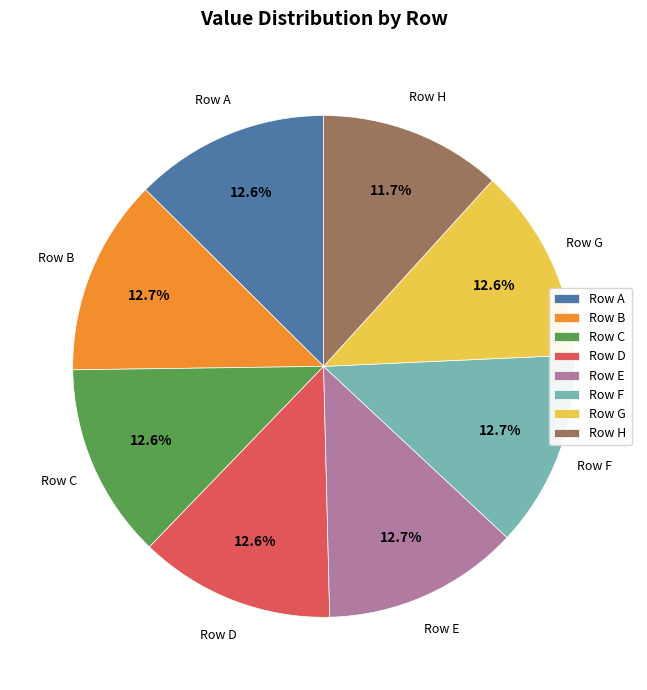

Which slice is the smallest?

Row H